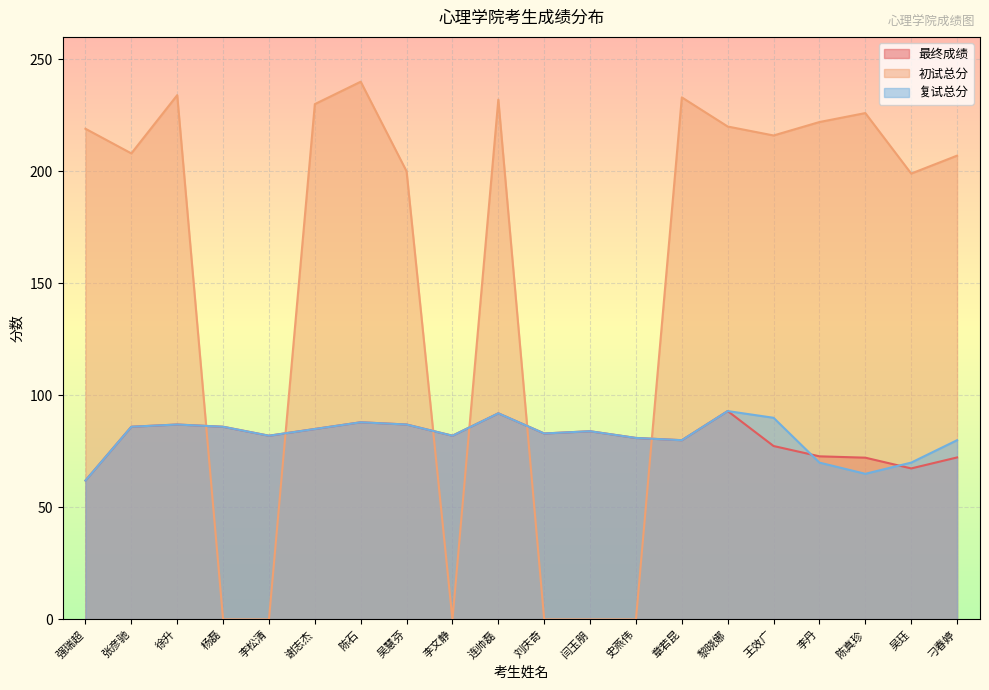

The value of 初试总分 at 吴珏 is 199.0. True or false?

True